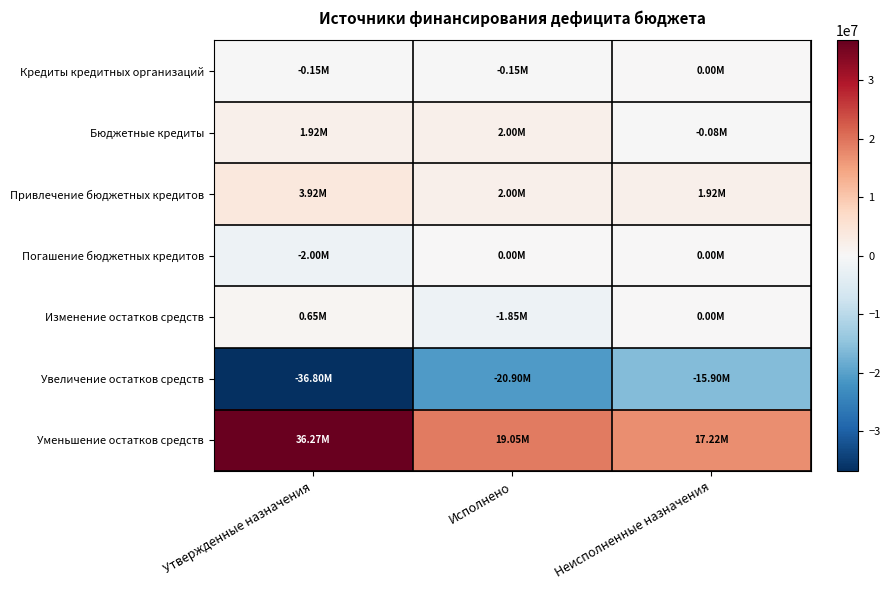

At Утвержденные назначения, list the series in order from smallest to largest.

Увеличение остатков средств, Погашение бюджетных кредитов, Кредиты кредитных организаций, Изменение остатков средств, Бюджетные кредиты, Привлечение бюджетных кредитов, Уменьшение остатков средств